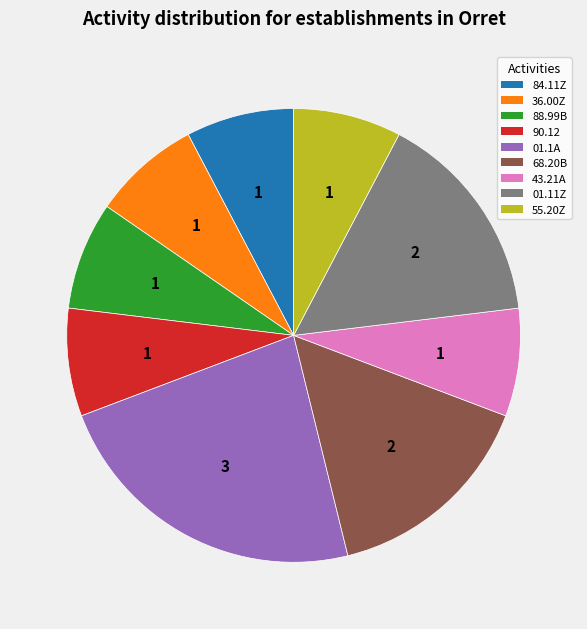

Does any single category account for the majority?

No